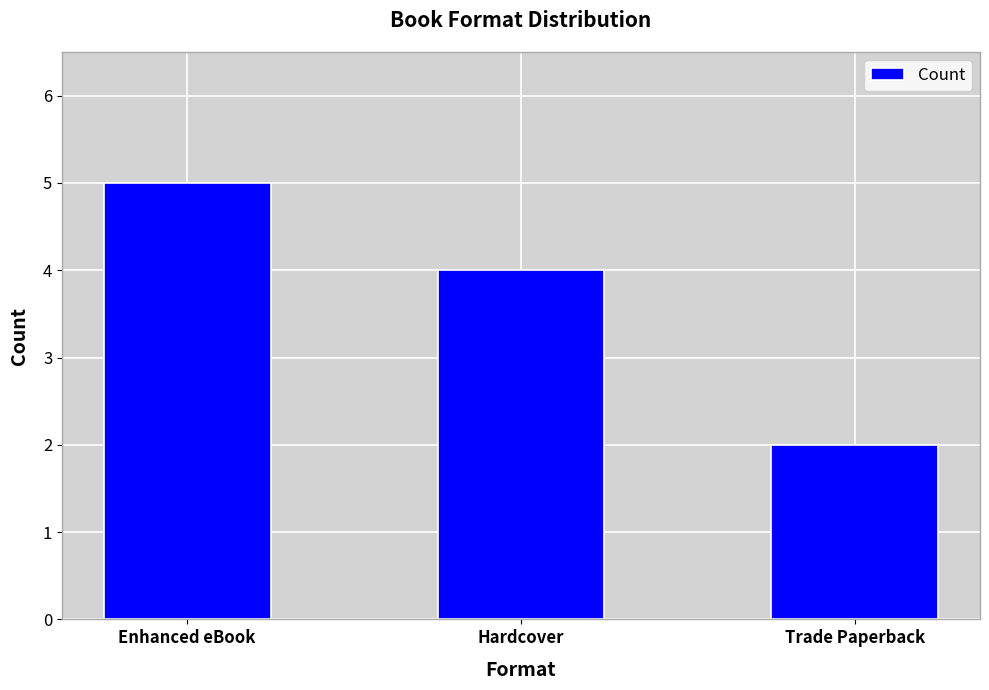

True or false: the data shows 1 at Enhanced eBook.

False